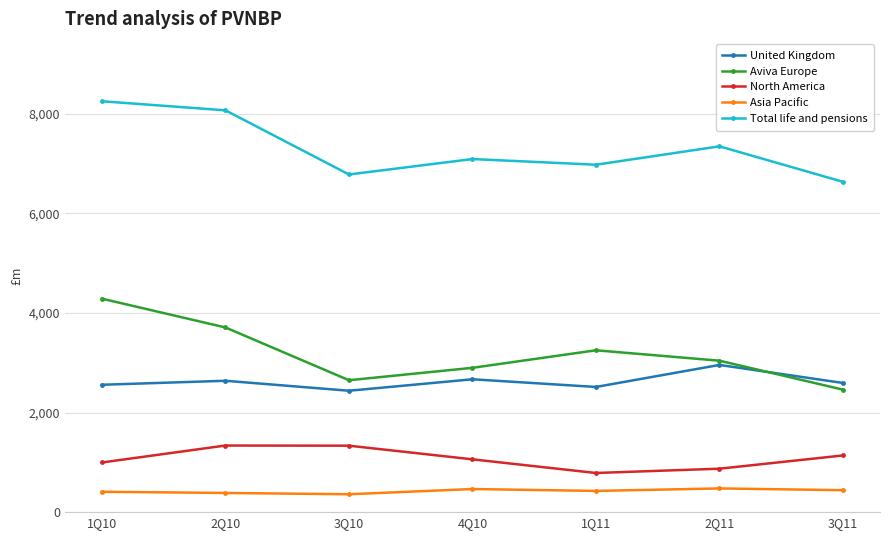

What is the difference between the North America values at 3Q10 and 2Q11?

462